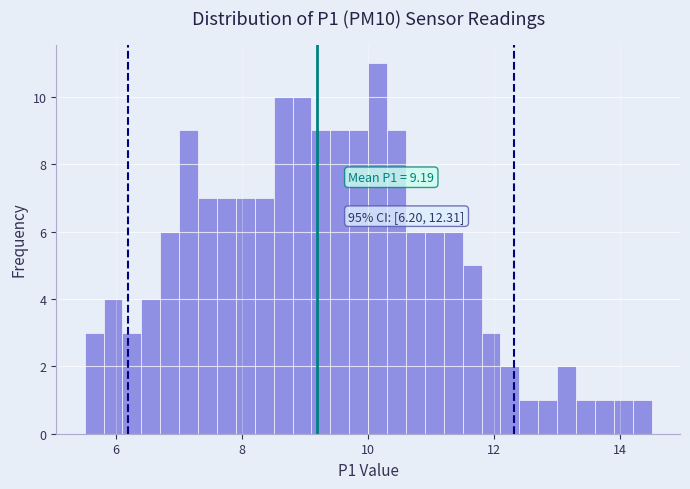

Around what value on the x-axis is the tallest bar? Give the approximate position of its centre, as read against the axis.

10.2